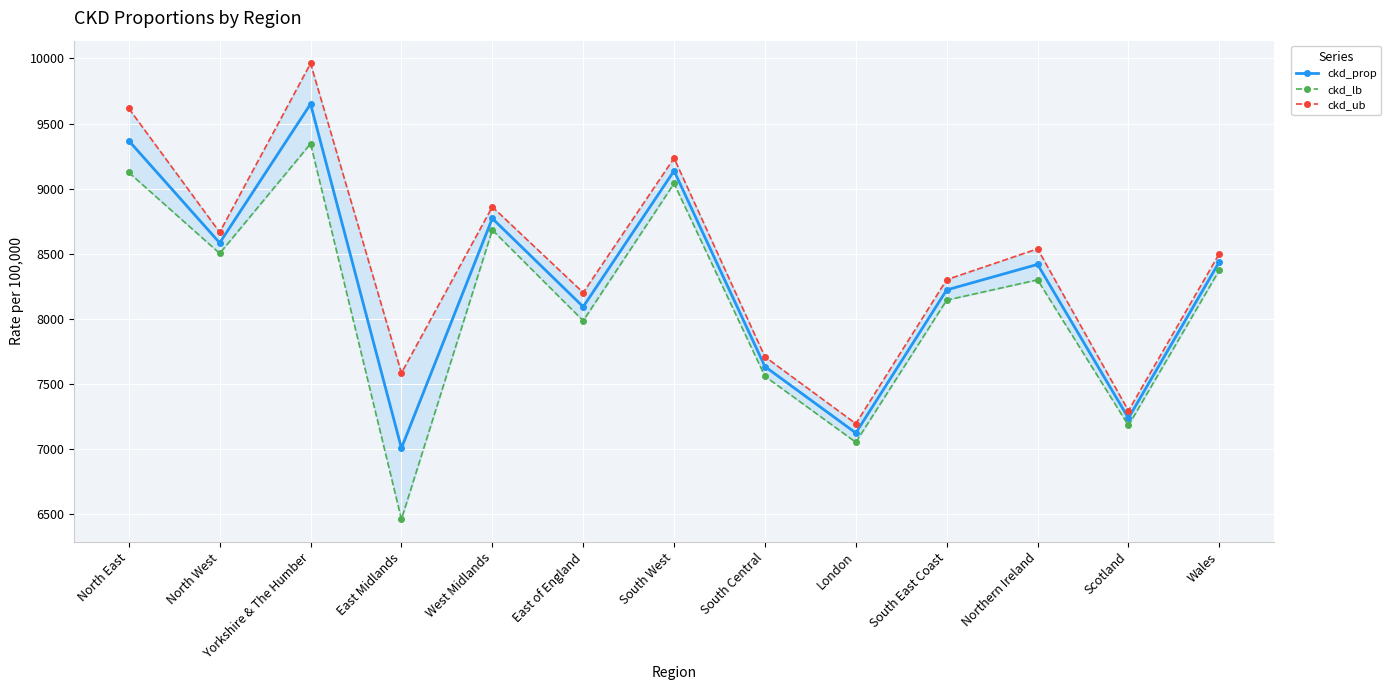

At which category is the sum across all series the highest?

Yorkshire & The Humber